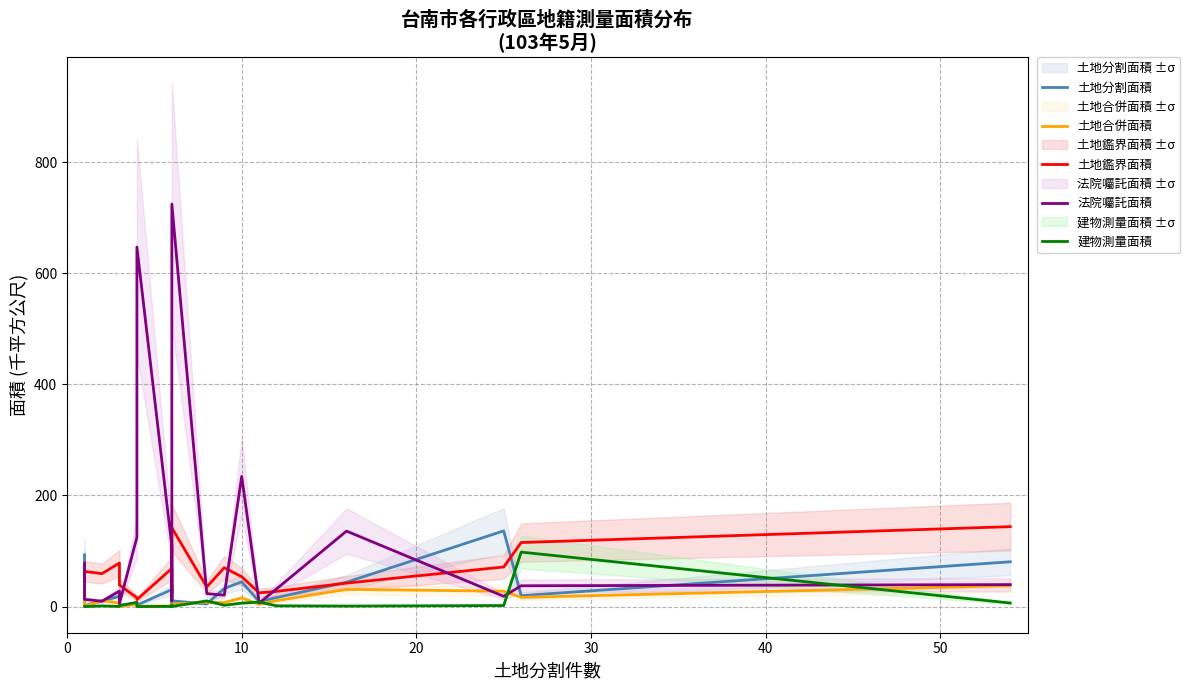

The value of 土地合併面積 at 14 is 5.8. True or false?

False